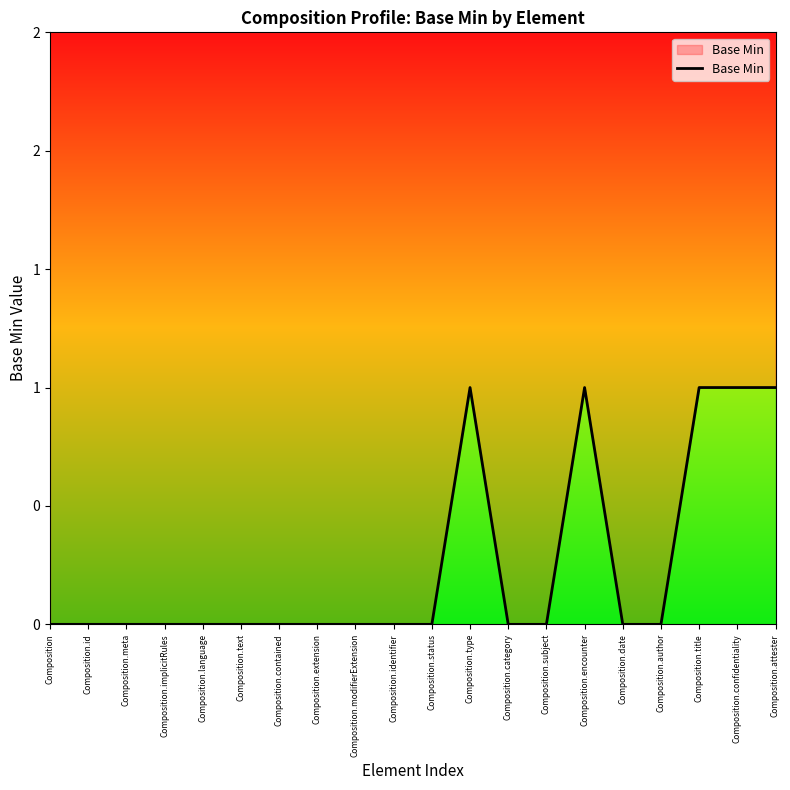

Rank the categories by value from highest to lowest.

Composition.type, Composition.encounter, Composition.title, Composition.confidentiality, Composition.attester, Composition, Composition.id, Composition.meta, Composition.implicitRules, Composition.language, Composition.text, Composition.contained, Composition.extension, Composition.modifierExtension, Composition.identifier, Composition.status, Composition.category, Composition.subject, Composition.date, Composition.author